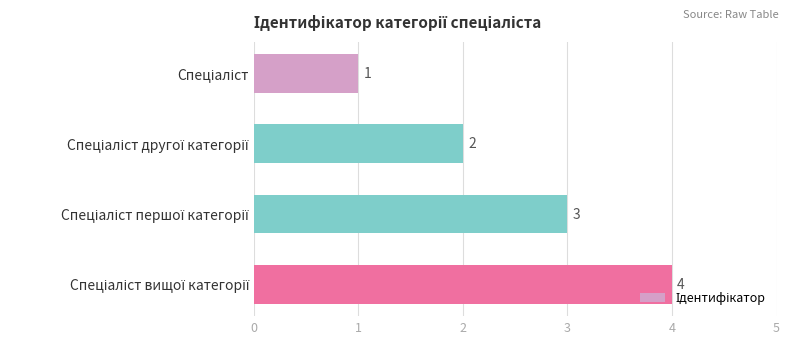

What is the difference between the maximum and minimum values?

3